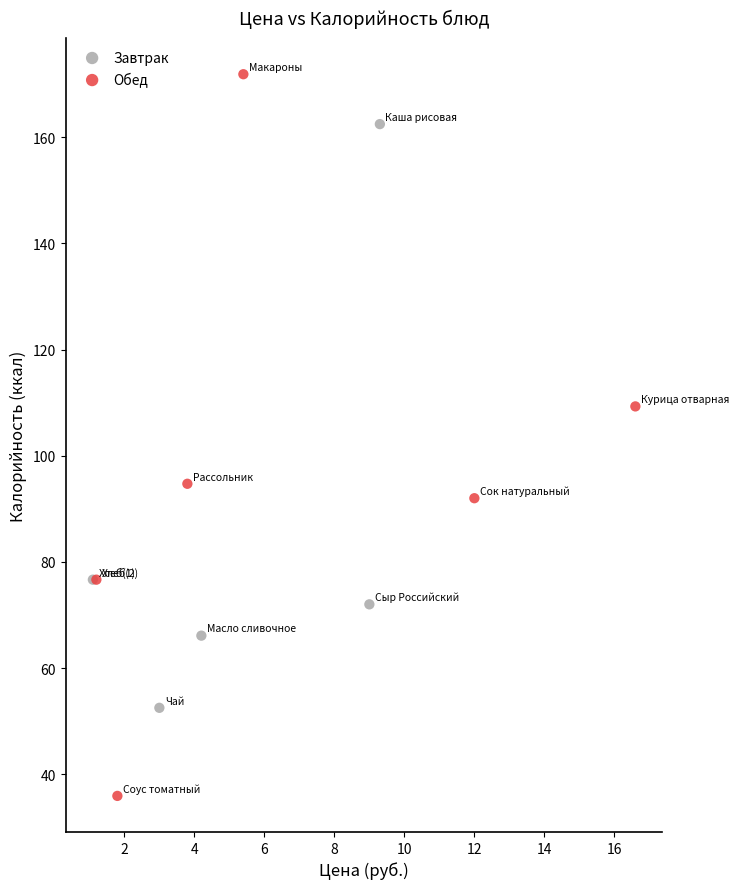

What are all the series names shown in the legend?

Завтрак, Обед